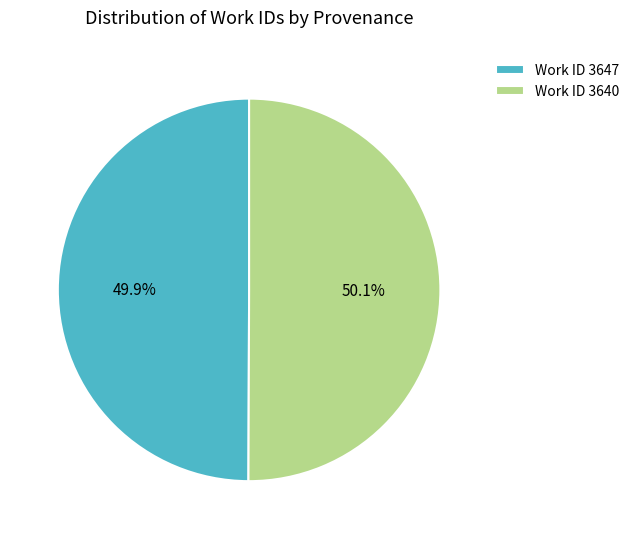

Combined, what portion of the pie is Work ID 3640 and Work ID 3647?

100.0%